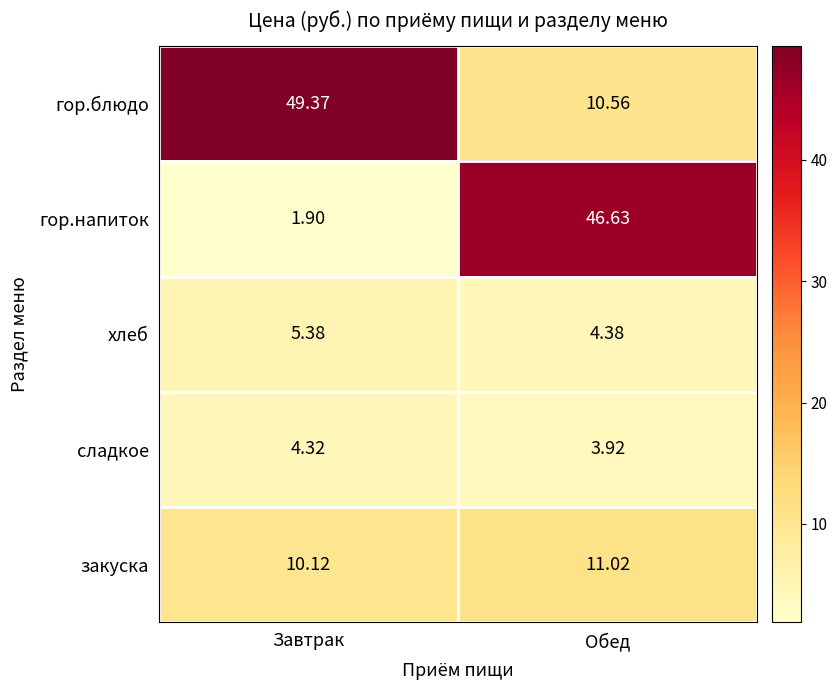

At Завтрак, list the series in order from largest to smallest.

гор.блюдо, закуска, хлеб, сладкое, гор.напиток